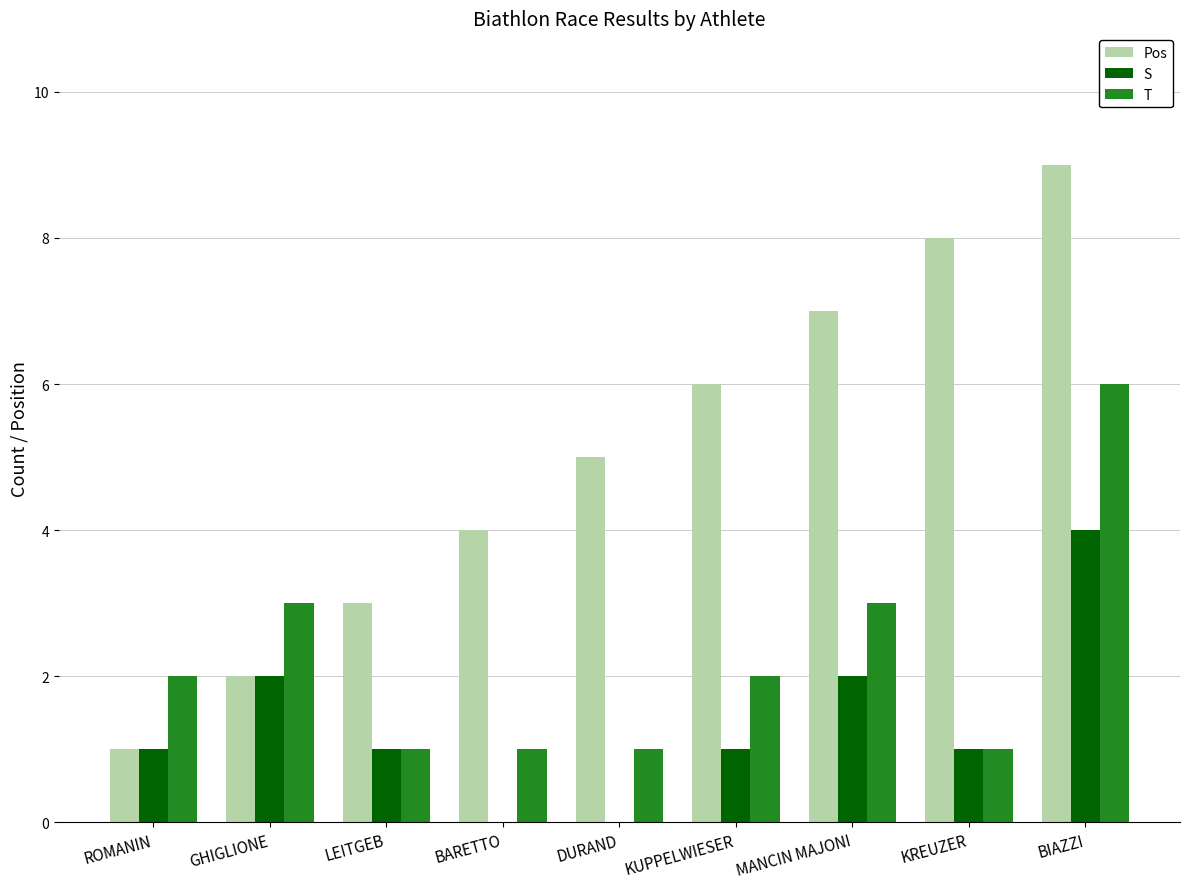

How many groups of bars are there?

9